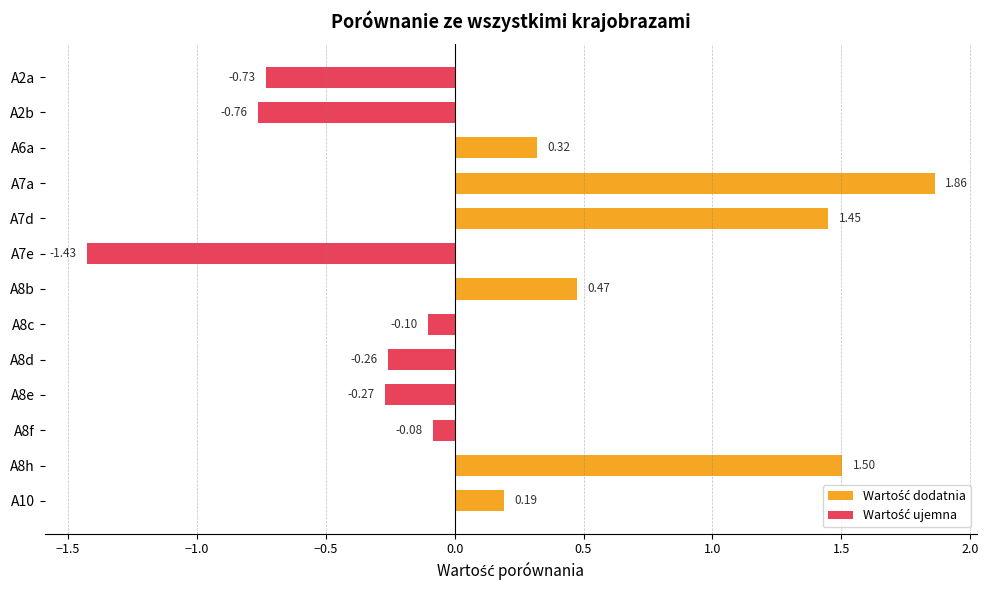

What is the difference between the maximum and minimum values?

3.3